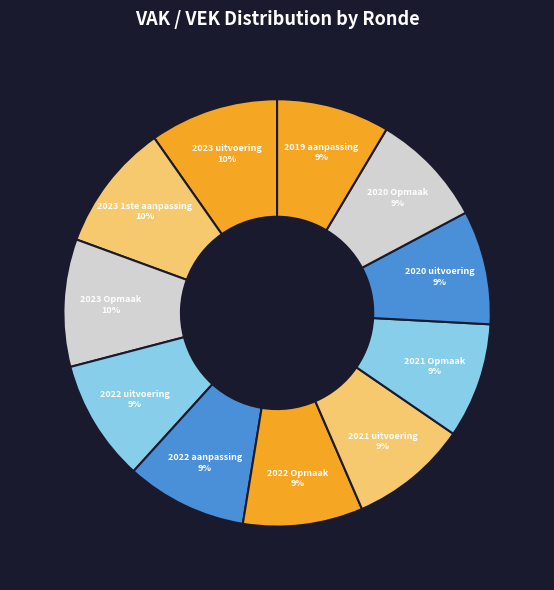

How many segments does this pie chart have?

11